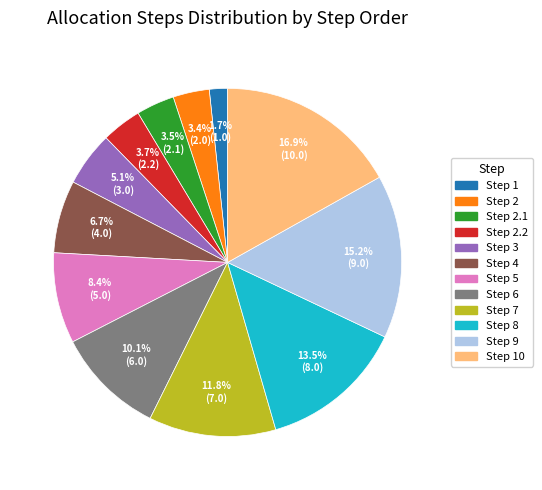

Count the number of slices in the pie.

12